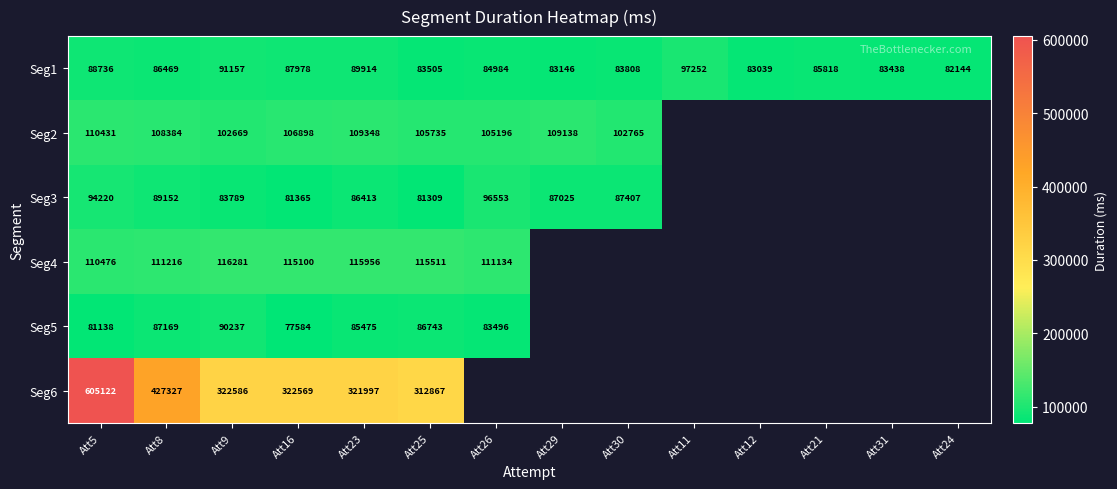

At which label does Seg1 reach its peak?

Att11